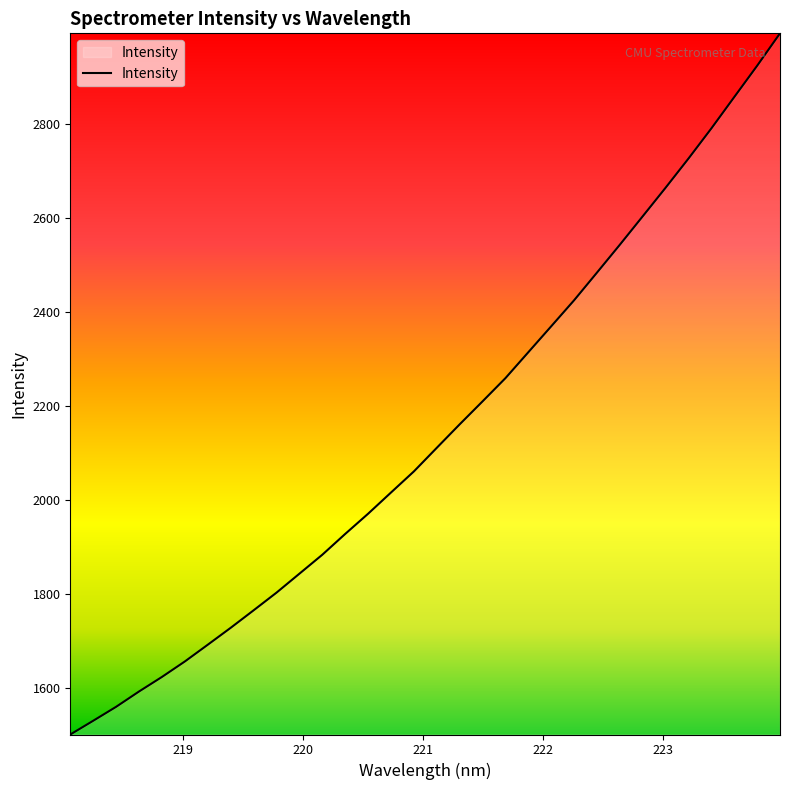

What is the difference between the maximum and minimum values?

1492.1